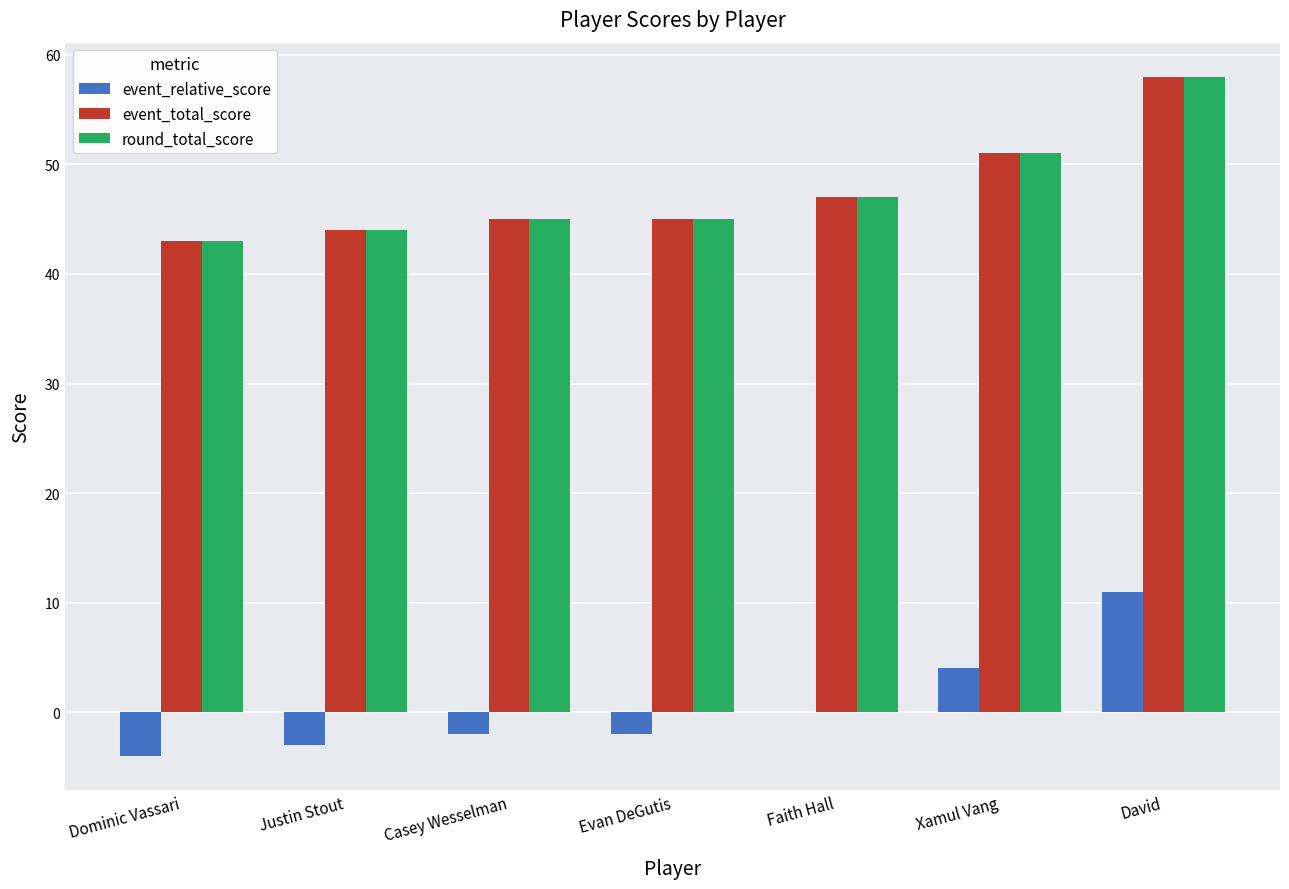

What is the sum of the event_total_score values at Casey Wesselman and Evan DeGutis?

90